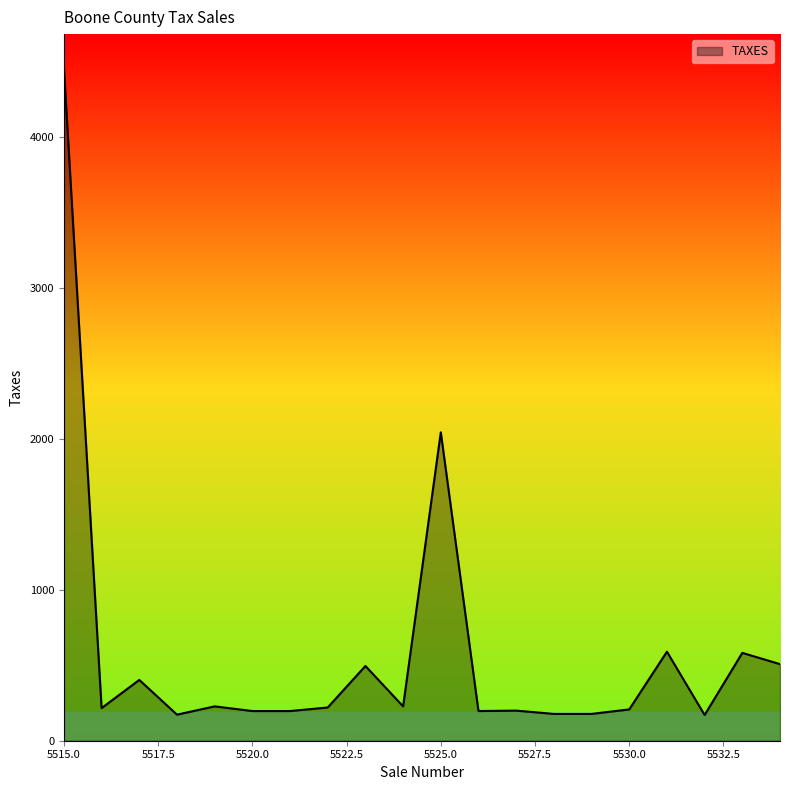

How many lines are shown in the chart?

1